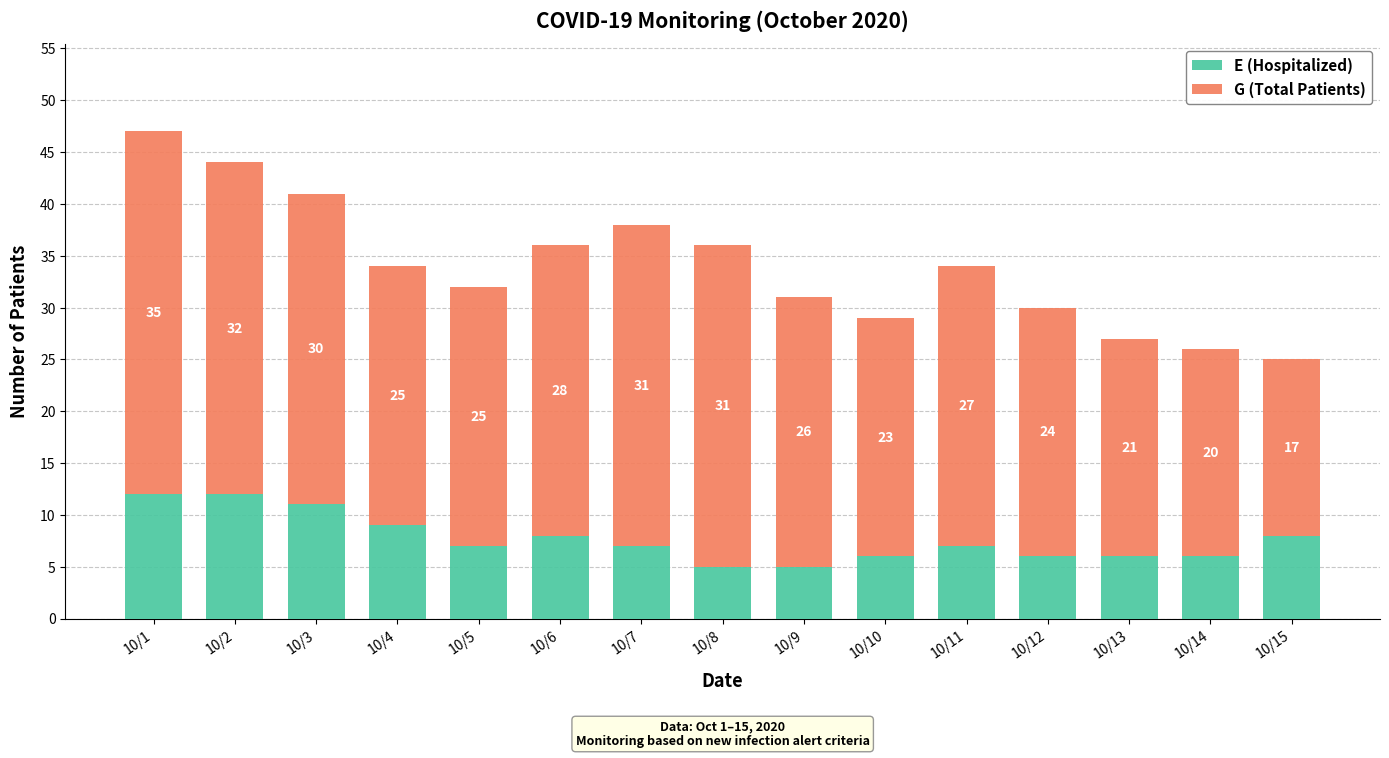

Reading left to right, transcribe the values for E (Hospitalized).

12	12	11	9	7	8	7	5	5	6	7	6	6	6	8